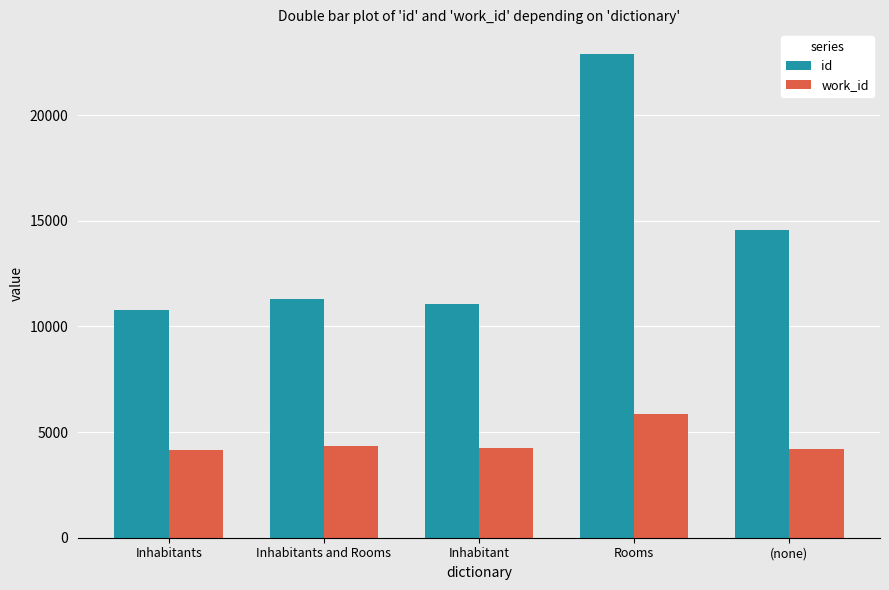

How many data points in id are less than 11322?

2